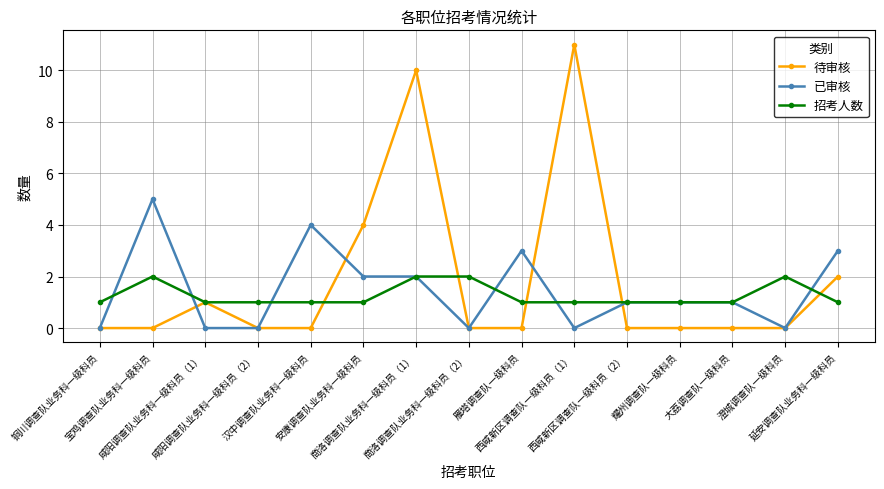

Is this an area chart (filled region under the line)?

No